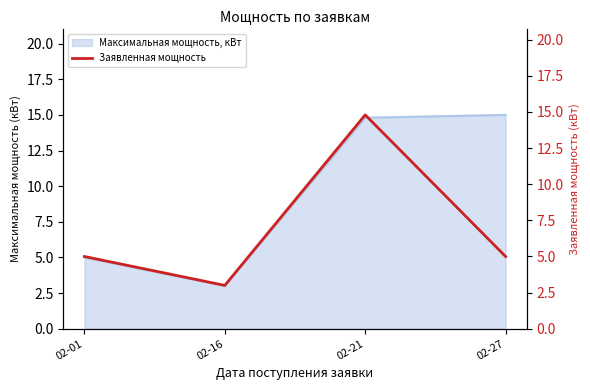

Reading left to right, list all the values displayed in this chart.

02-01=5.0	02-16=3.0	02-21=14.8	02-27=5.0